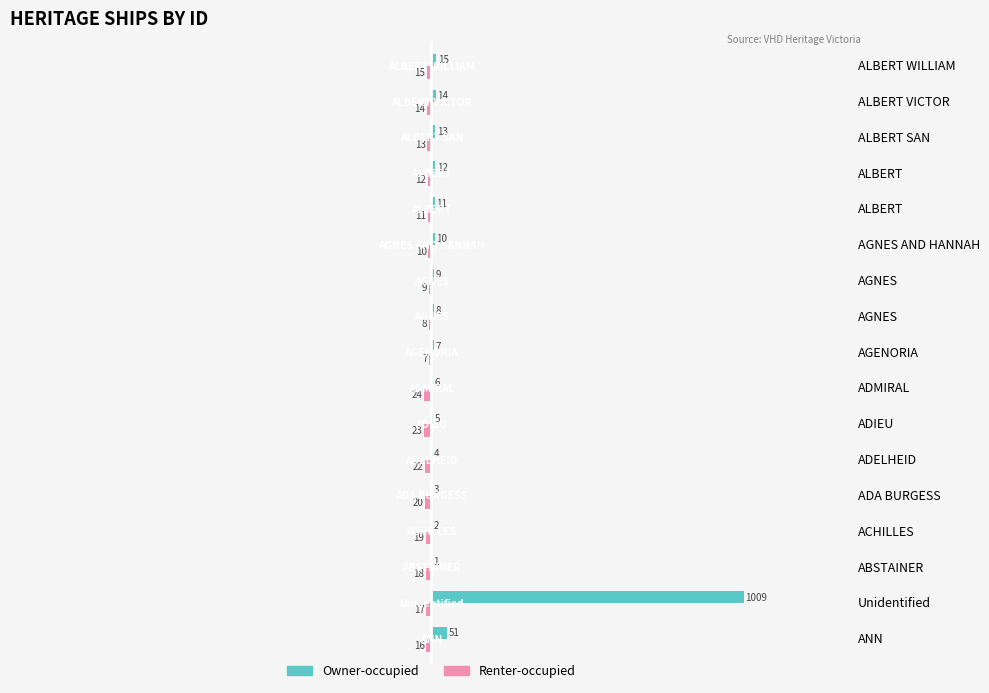

Count the number of data series in this chart.

2